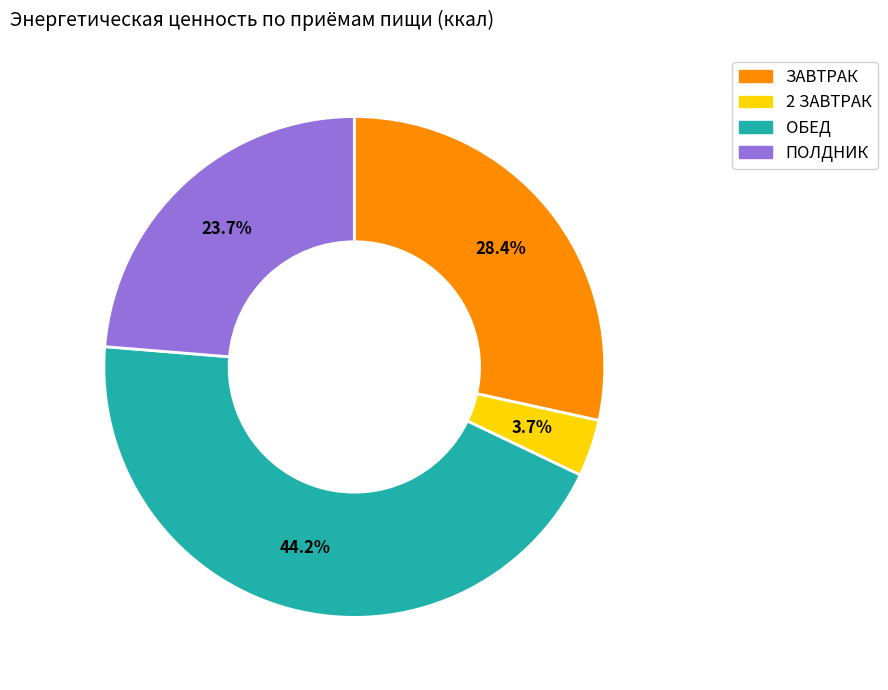

Which has a higher value, ПОЛДНИК or 2 ЗАВТРАК?

ПОЛДНИК